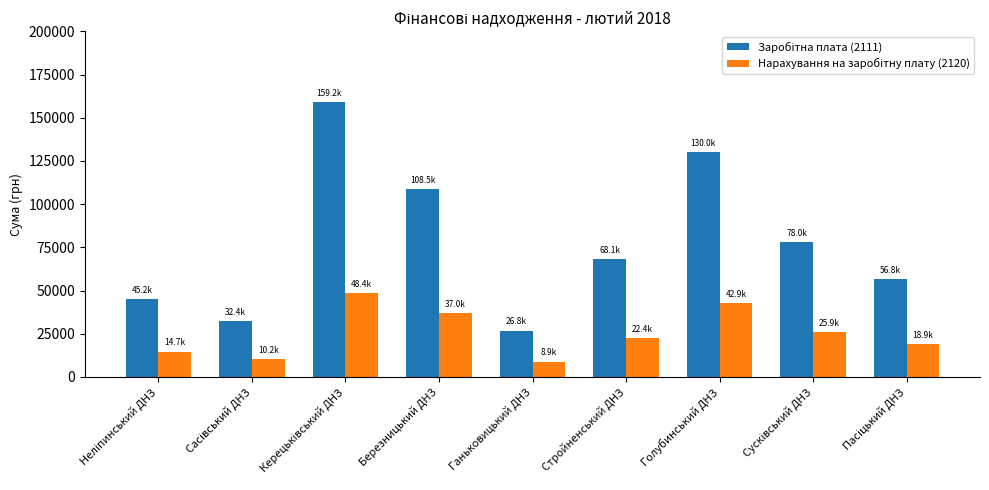

What is the spread (max minus min) of values at Голубинський ДНЗ?

87043.0